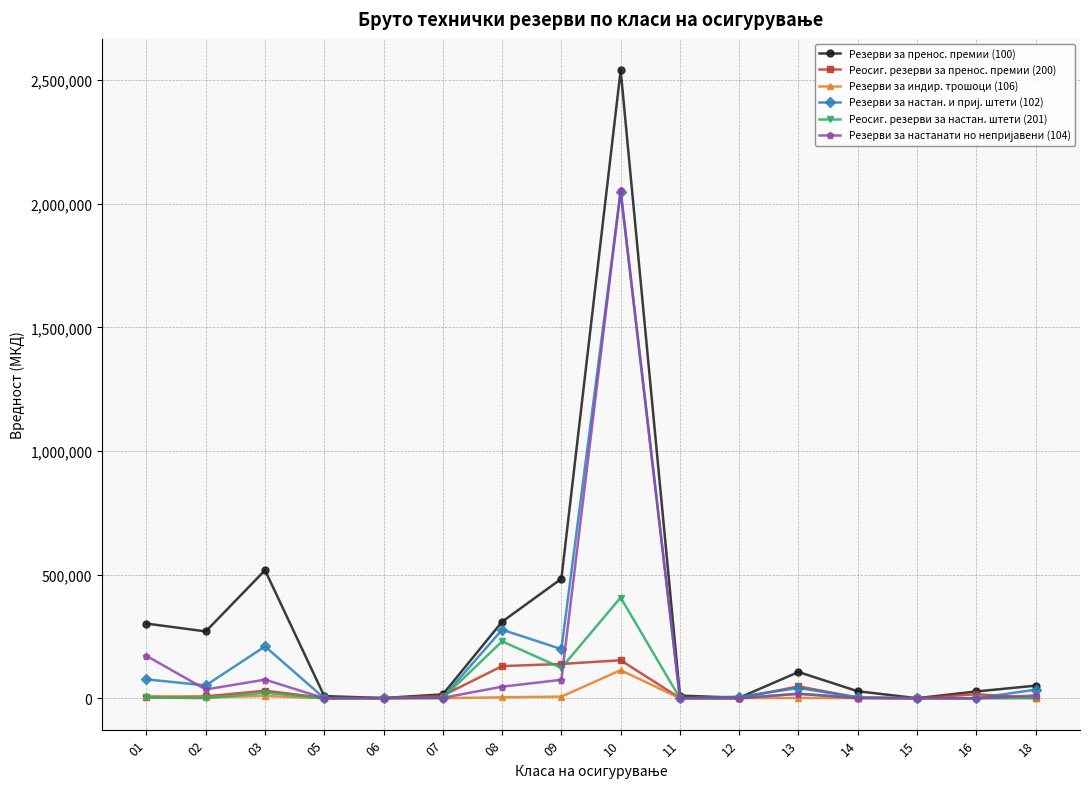

What is the greatest value displayed?

2540414.8